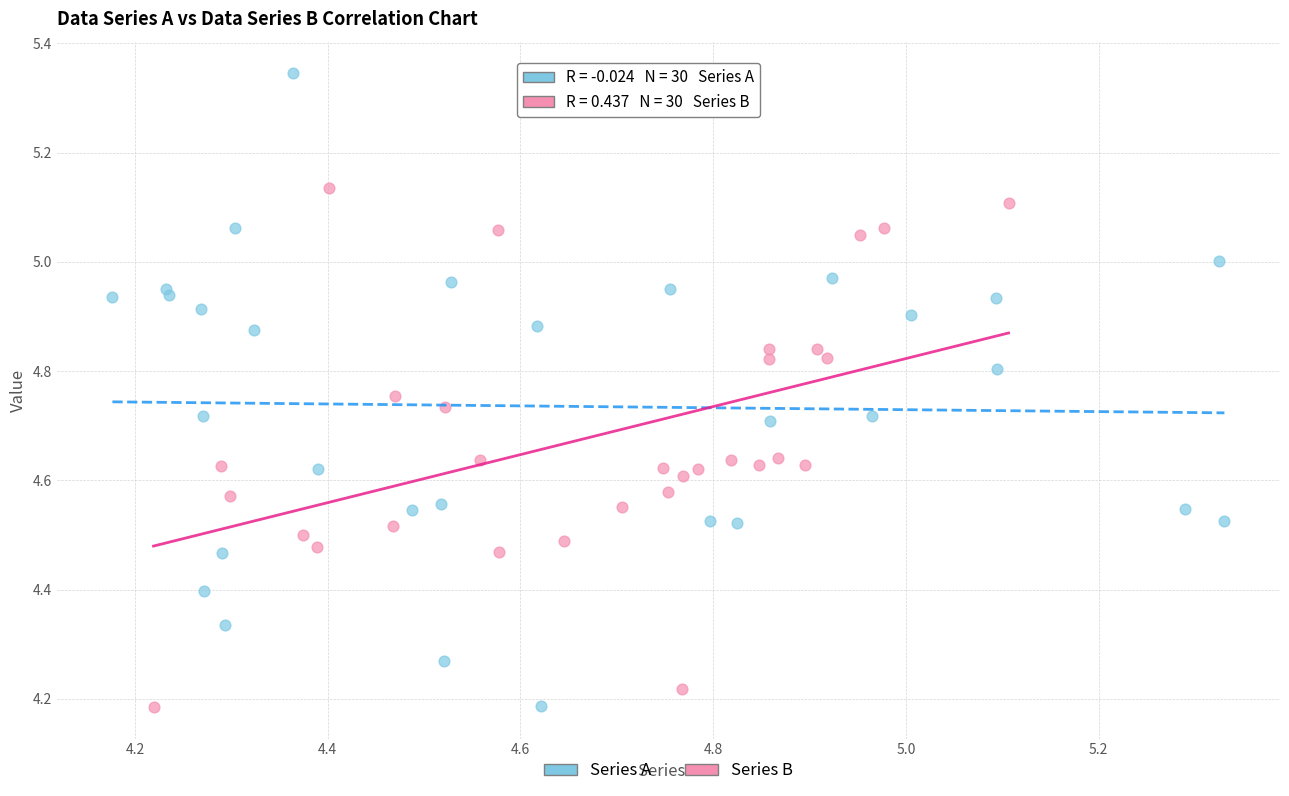

Which series reaches the maximum Y coordinate?

Series A